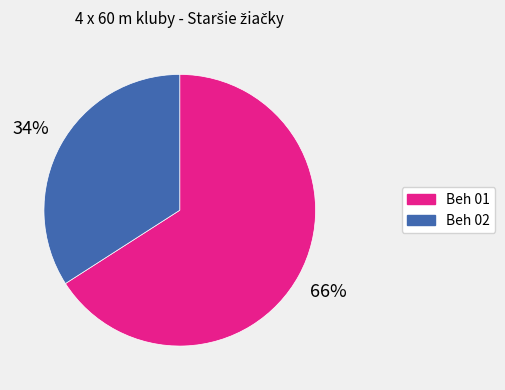

Does any single category account for the majority?

Yes